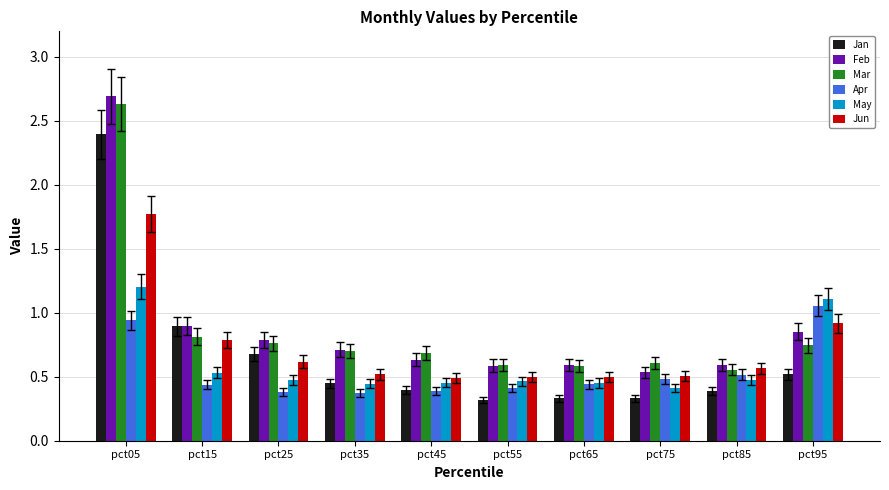

What is the highest value of the Feb series?

2.7